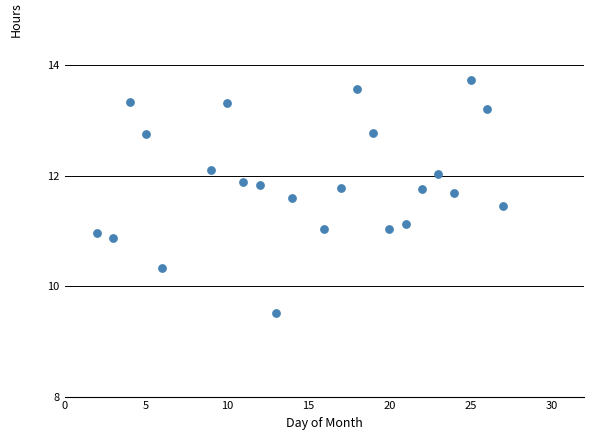

What is the range of X values (max minus min)?

25.0